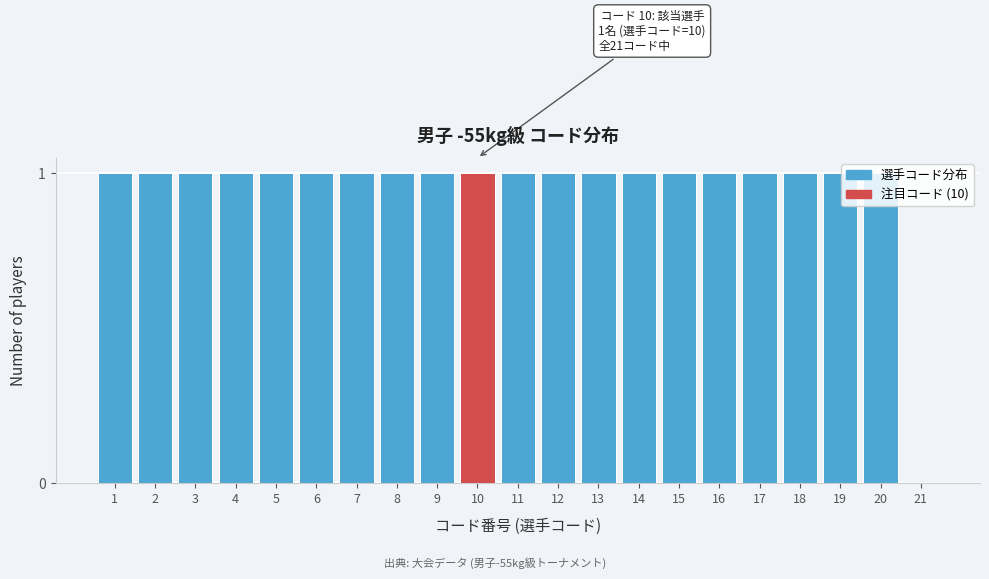

The chart shows a value of 1 at 11. True or false?

True